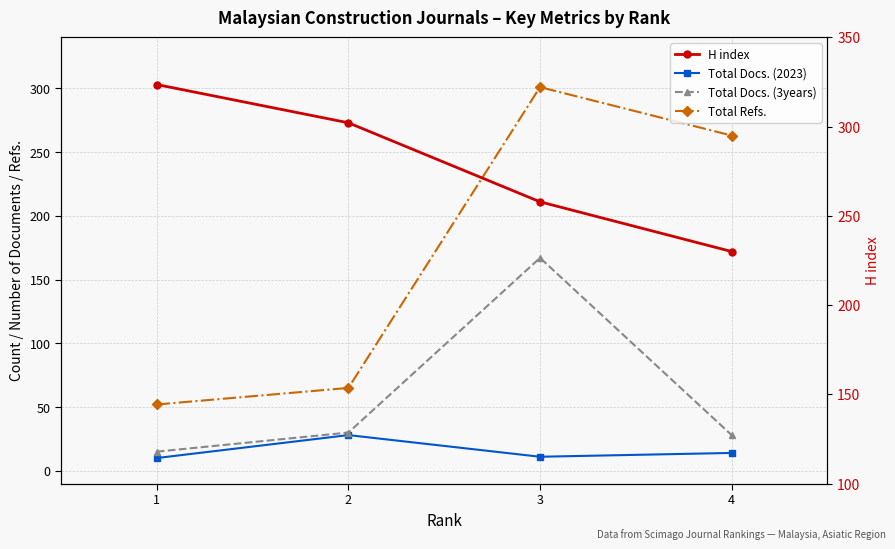

Which has a higher value, 4 or 1?

1